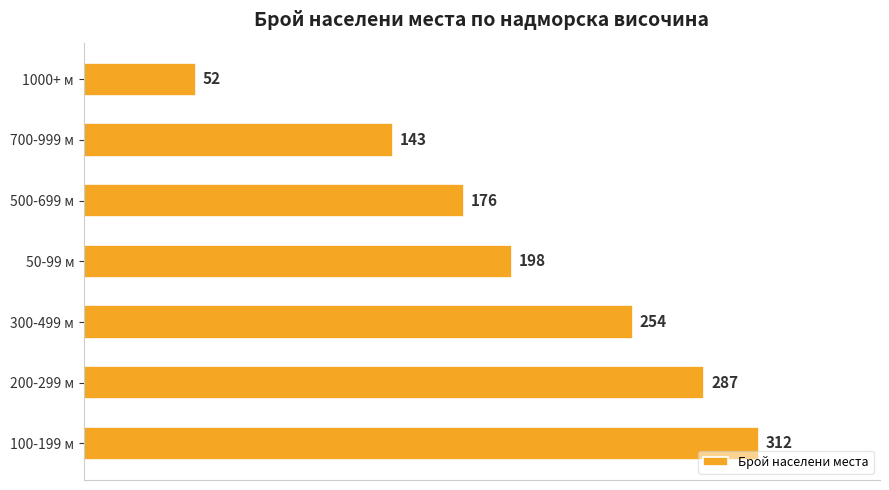

What is the ratio of the value at 300-499 м to the value at 200-299 м?

0.9